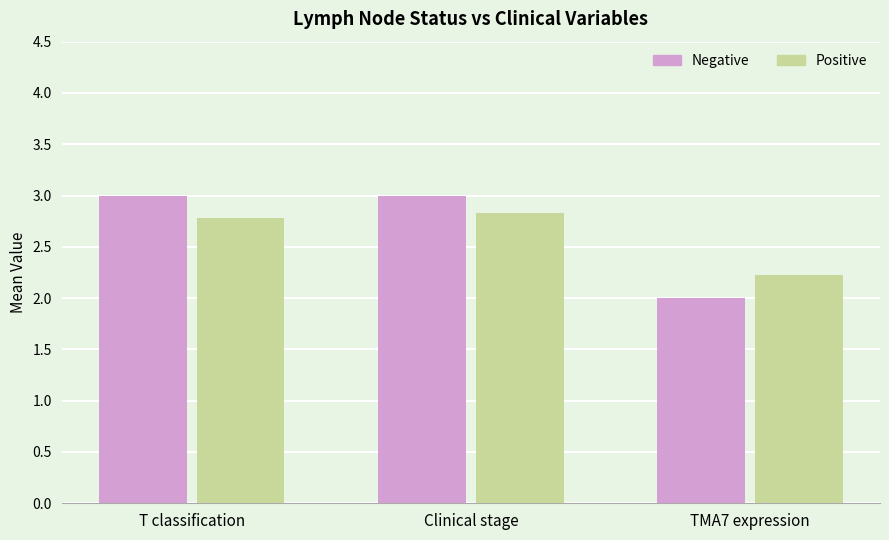

Are the bars grouped side by side (vs. stacked)?

Yes